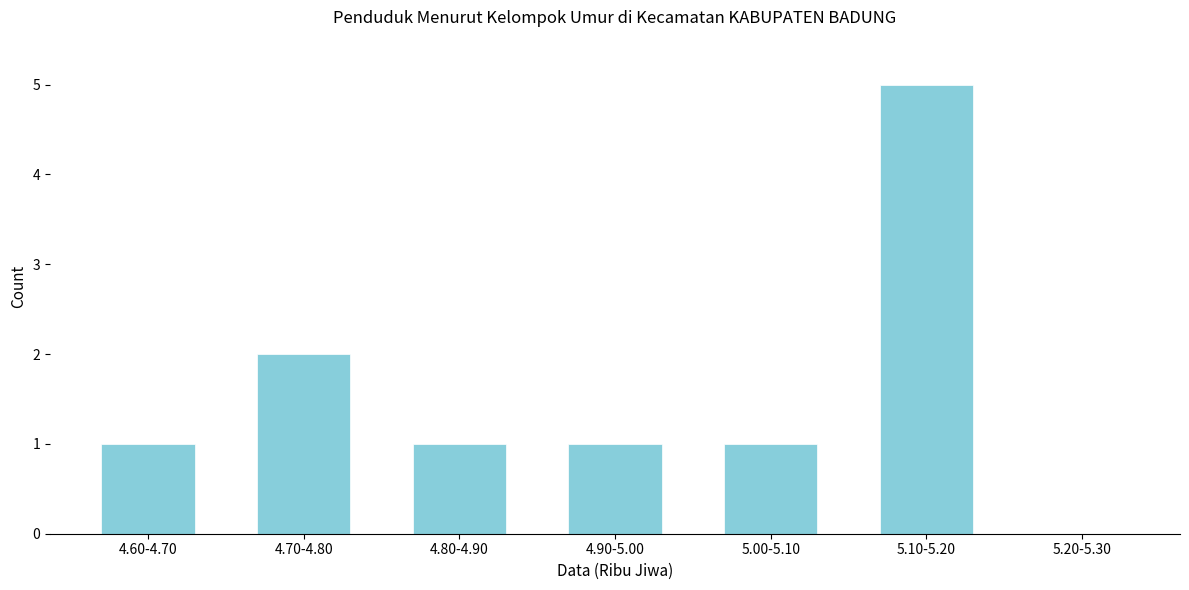

Reading right to left, what are all the values shown in this chart?

5.20-5.30=0	5.10-5.20=5	5.00-5.10=1	4.90-5.00=1	4.80-4.90=1	4.70-4.80=2	4.60-4.70=1